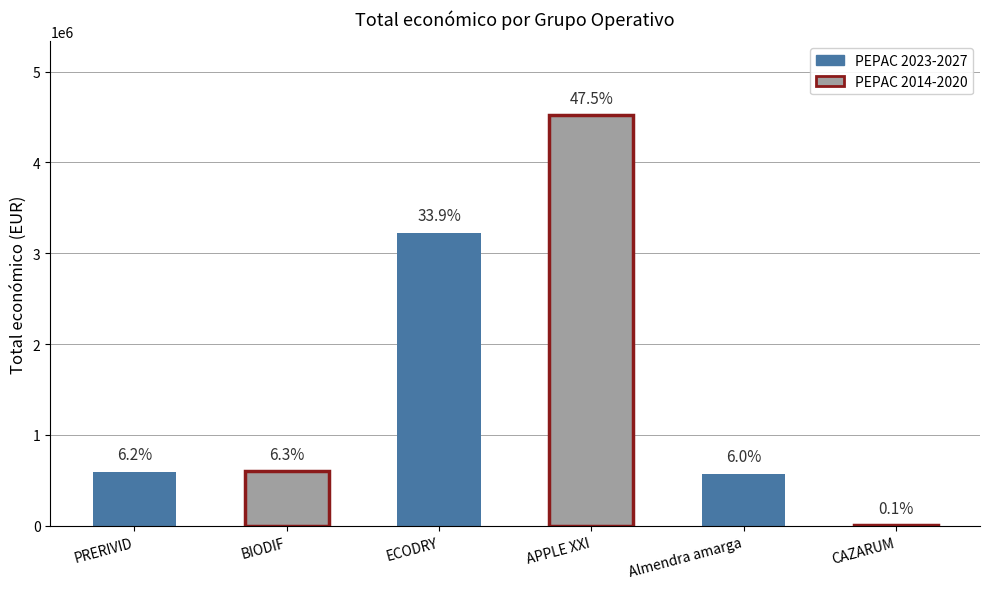

How many categories are shown in the chart?

6